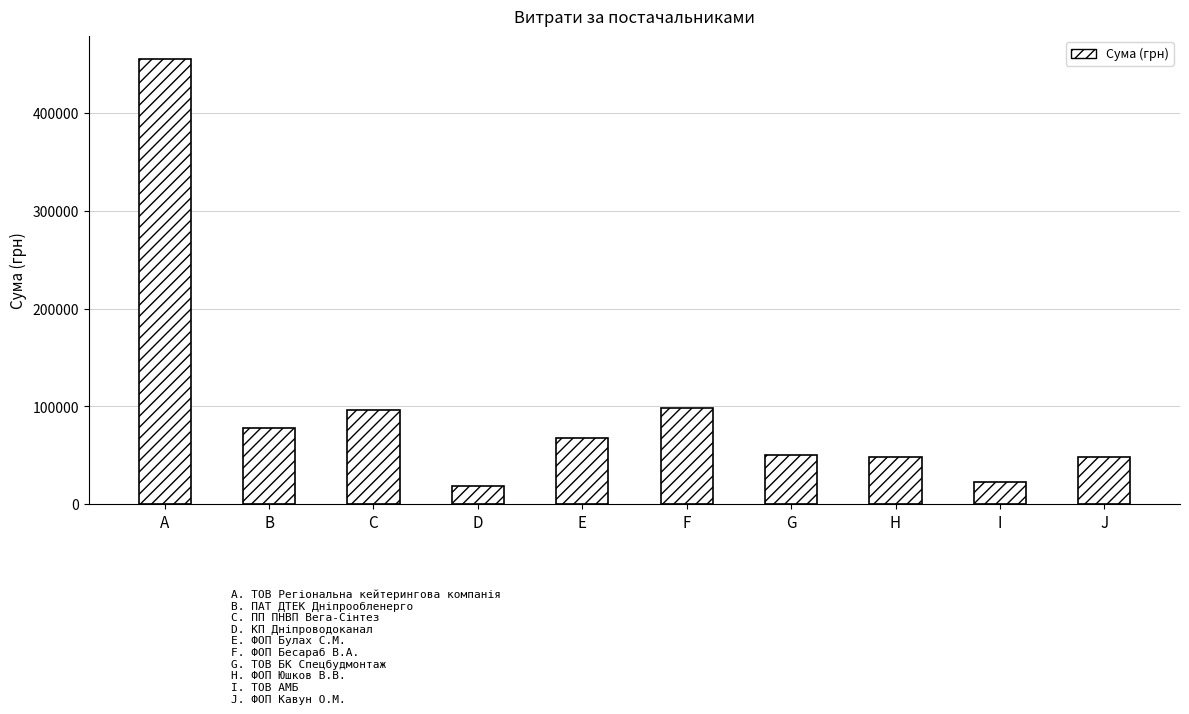

What is the maximum value shown in the chart?

455440.8